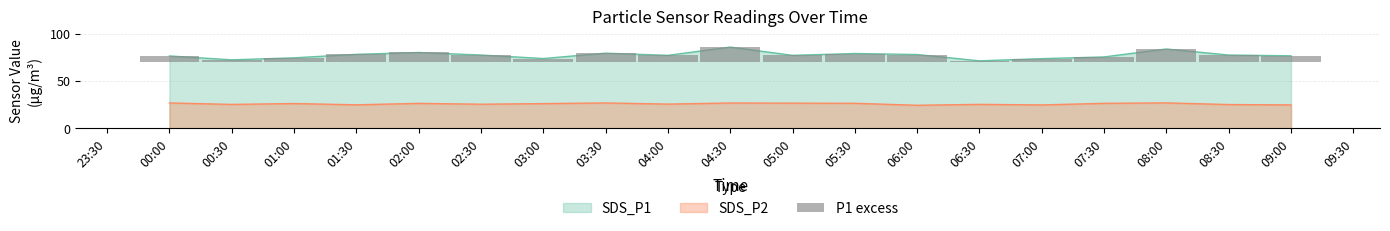

Reading right to left, what are all the values shown in this chart?

6.5	7.3	13.7	5.3	3.5	1.2	7.8	8.9	7.0	15.7	7.0	9.2	3.6	7.3	10.0	8.0	4.3	2.2	6.3